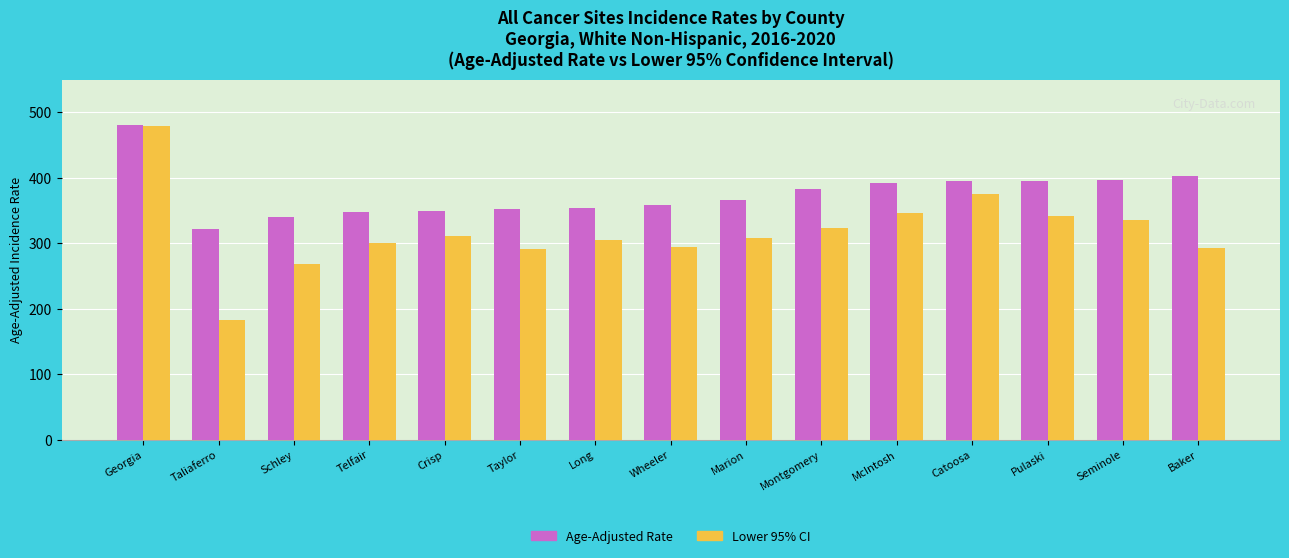

At how many categories does at least one series exceed 237?

15